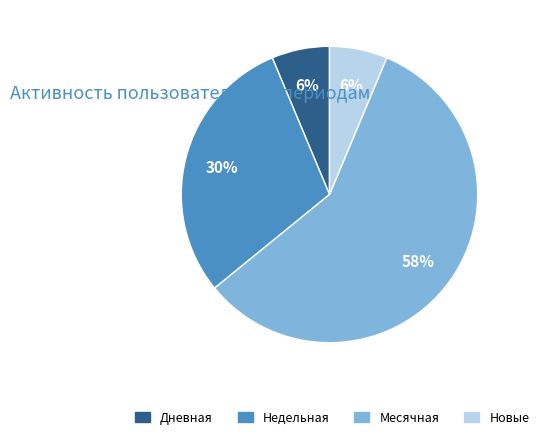

Between Дневная and Месячная, which is larger?

Месячная